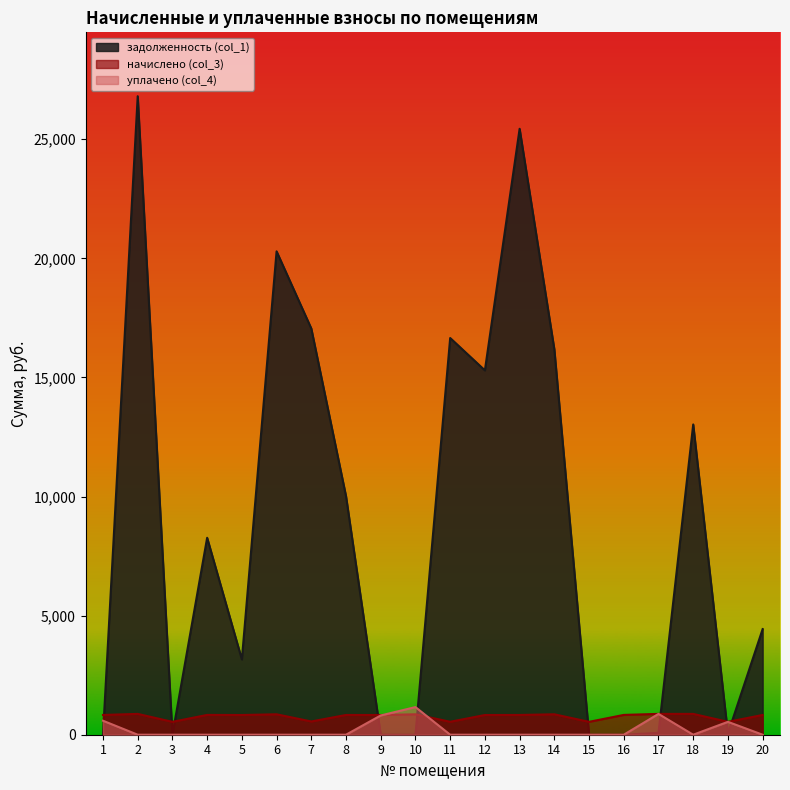

At which label is начислено (col_3) closest to 707?

5